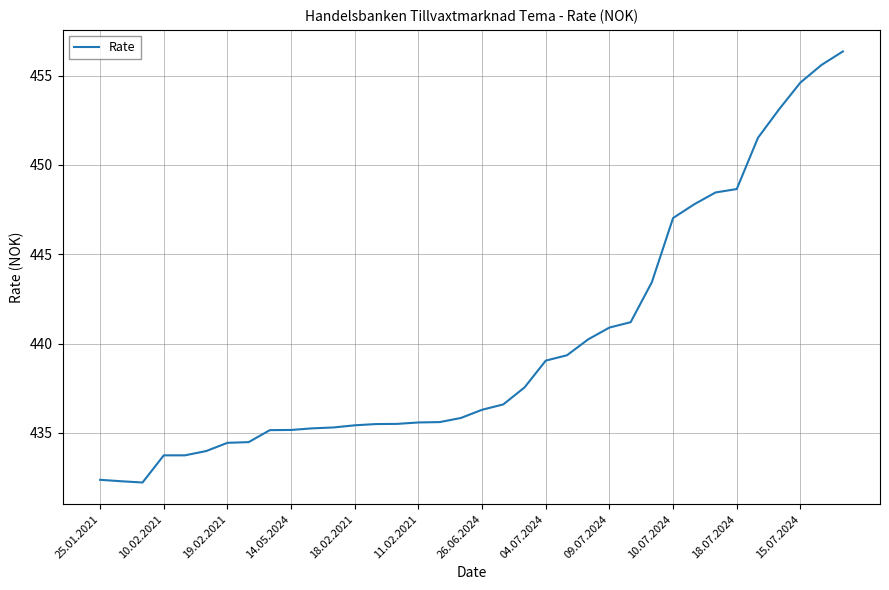

What is the difference between the maximum and minimum values?

24.1